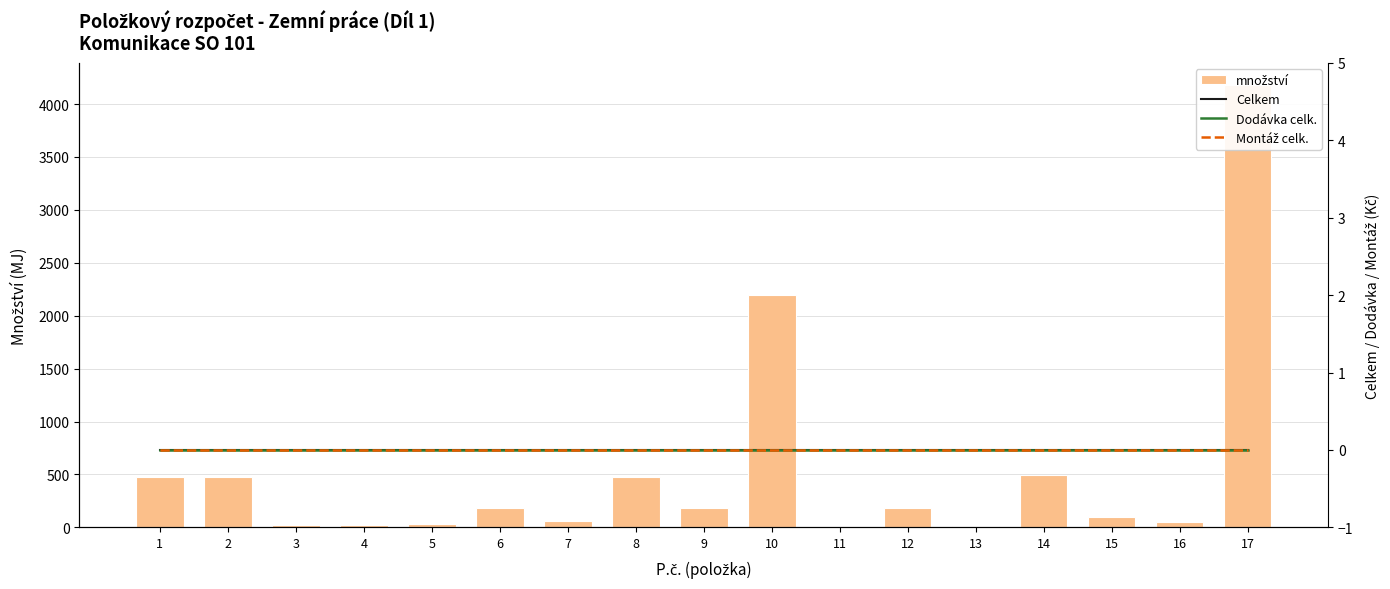

What is the difference between the highest and lowest values at 14?

495.0